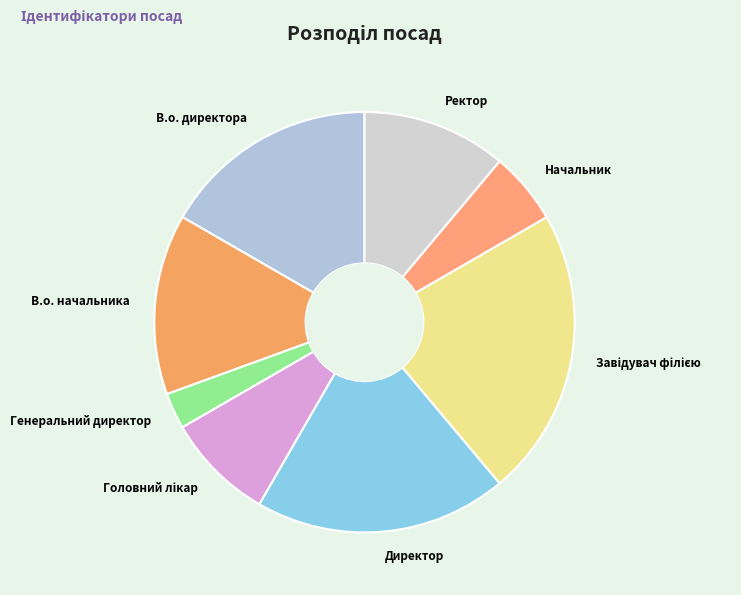

Combined, do В.о. директора and Ректор account for over 50%?

No